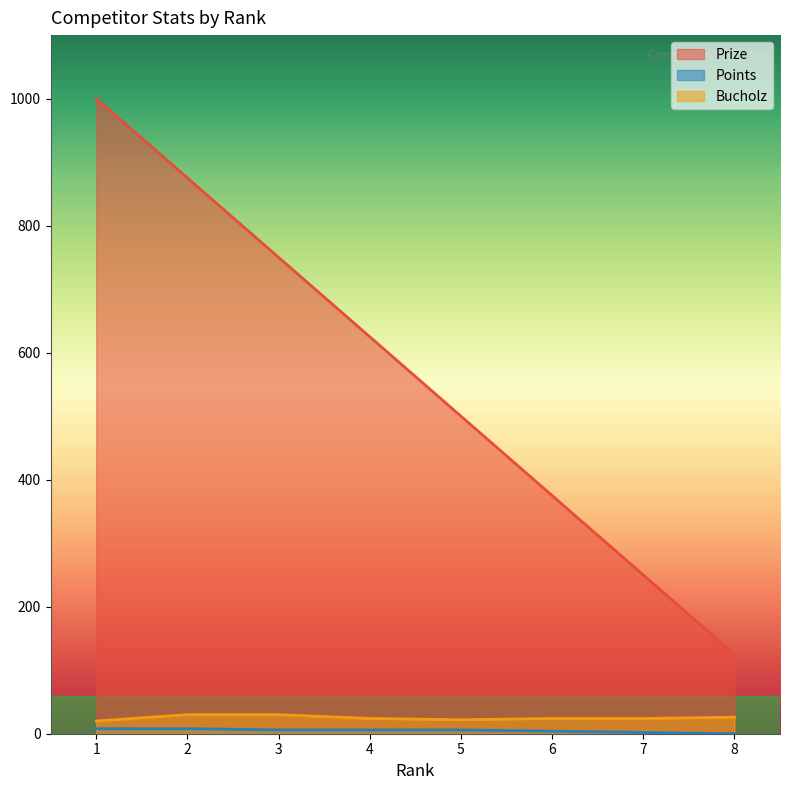

Which category has the lowest value across all series?

8